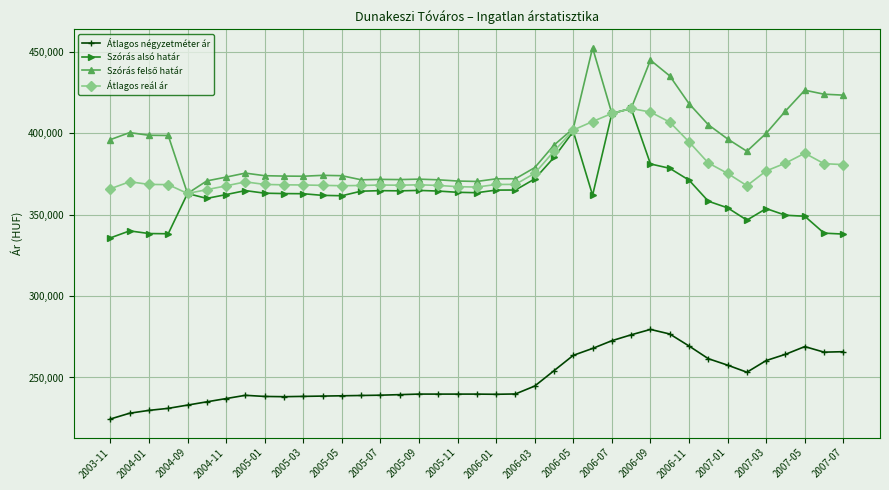

True or false: Szórás alsó határ has more than 0 interior local peaks.

True